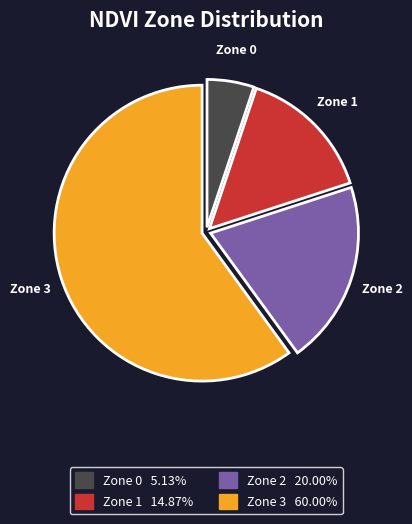

Which slice is the smallest?

Zone 0